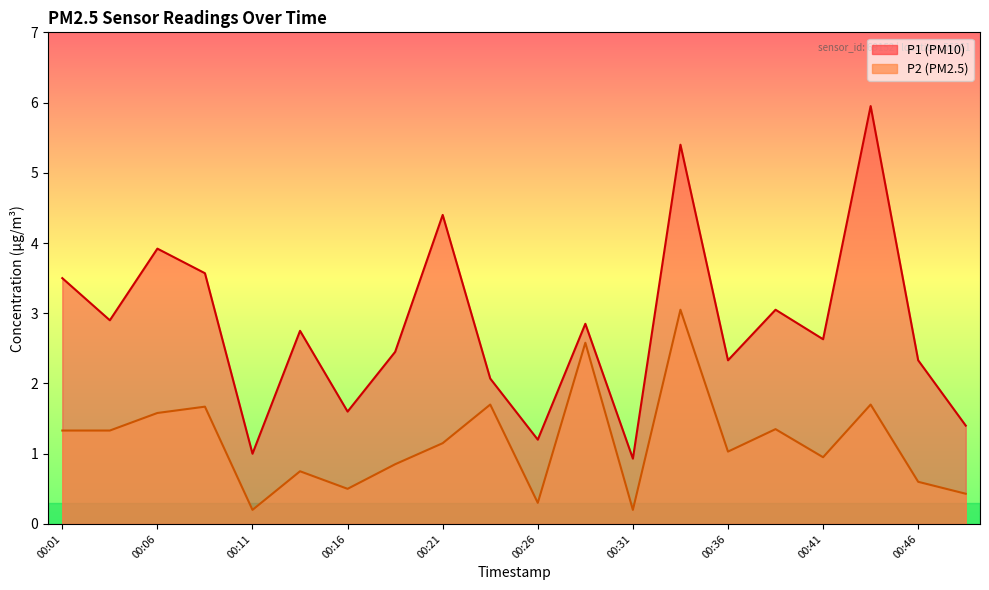

Reading left to right, what are all the values shown in this chart?

P1: 3.5	2.9	3.9	3.6	1.0	2.8	1.6	2.5	4.4	2.1	1.2	2.9	0.9	5.4	2.3	3.0	2.6	6.0	2.3	1.4
P2: 1.3	1.3	1.6	1.7	0.2	0.8	0.5	0.8	1.1	1.7	0.3	2.6	0.2	3.0	1.0	1.4	0.9	1.7	0.6	0.4